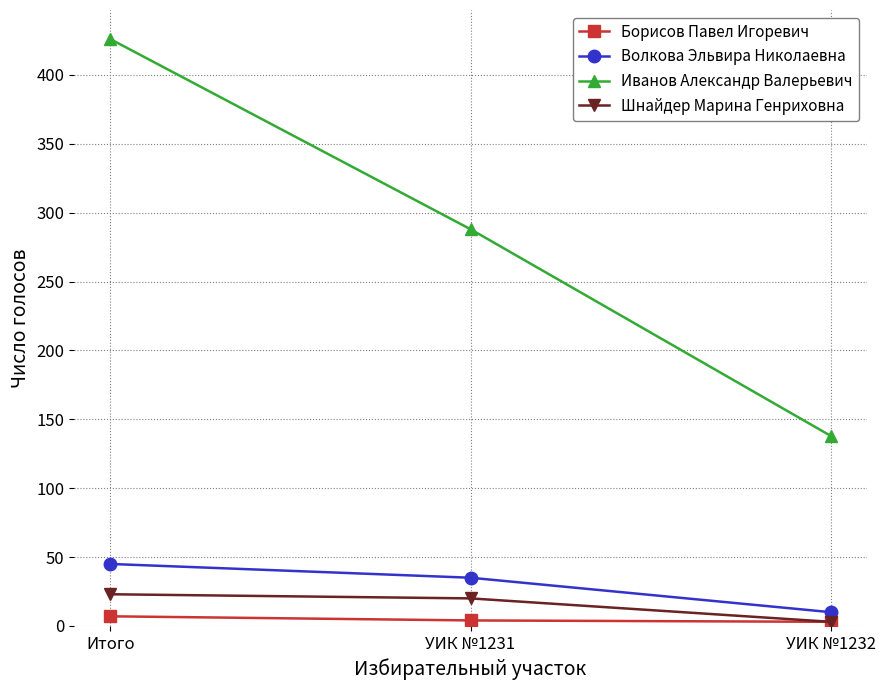

True or false: Иванов Александр Валерьевич has a value of 228 at УИК №1232.

False